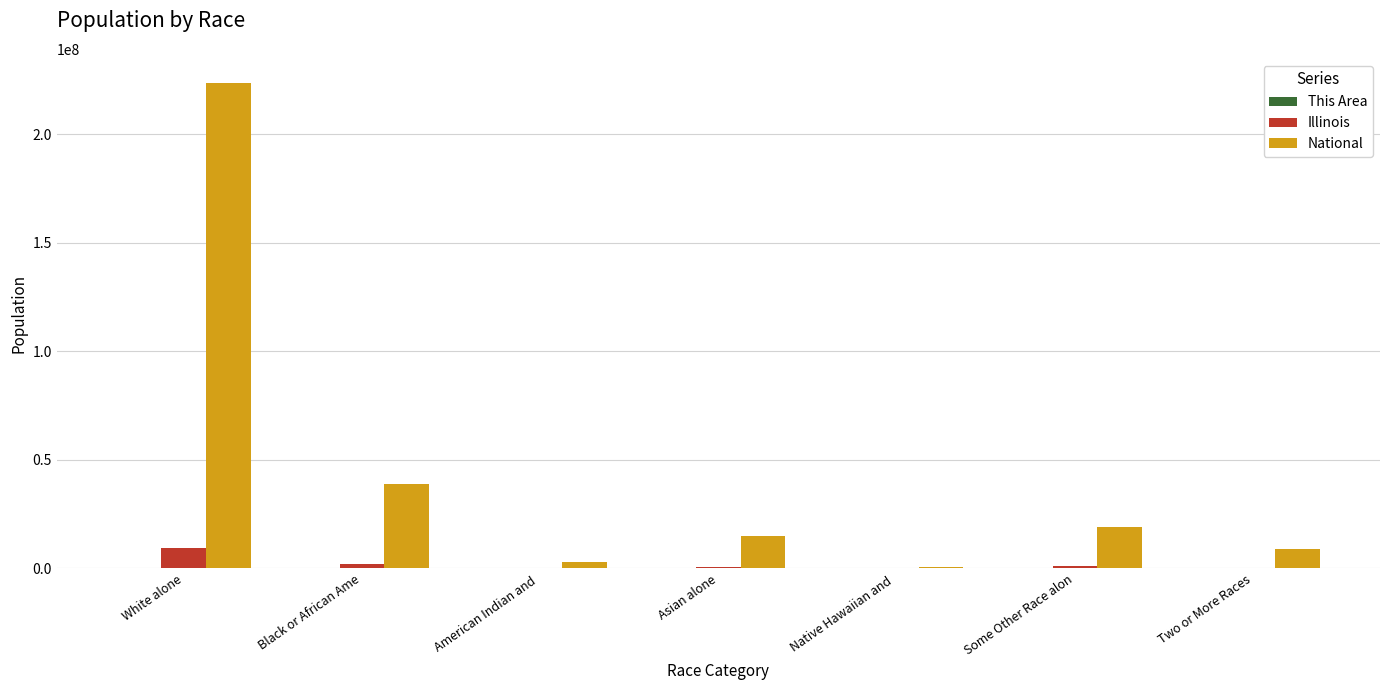

Which label corresponds to the largest value in the chart?

White alone